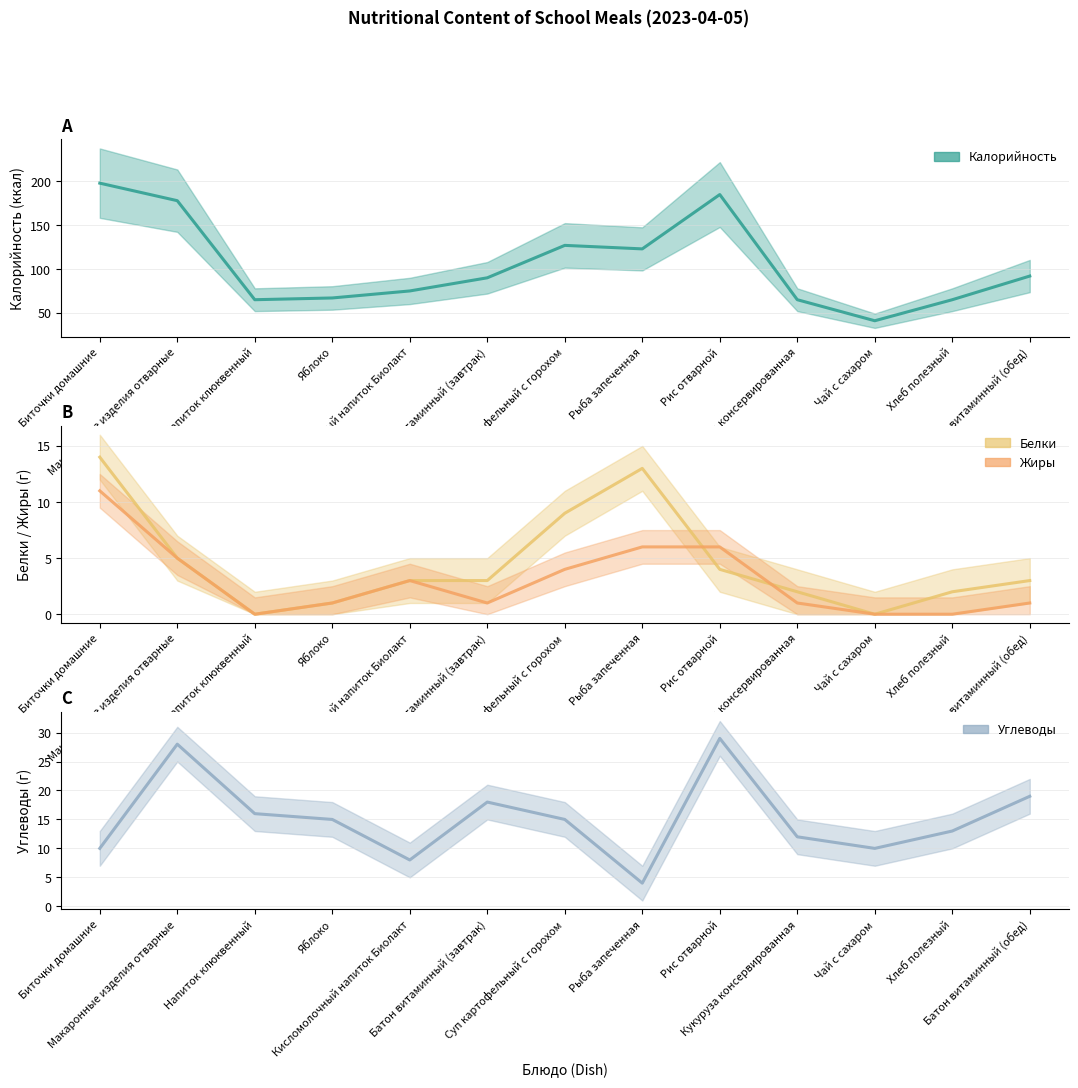

What are all the series names shown in the legend?

Калорийность, Белки, Жиры, Углеводы